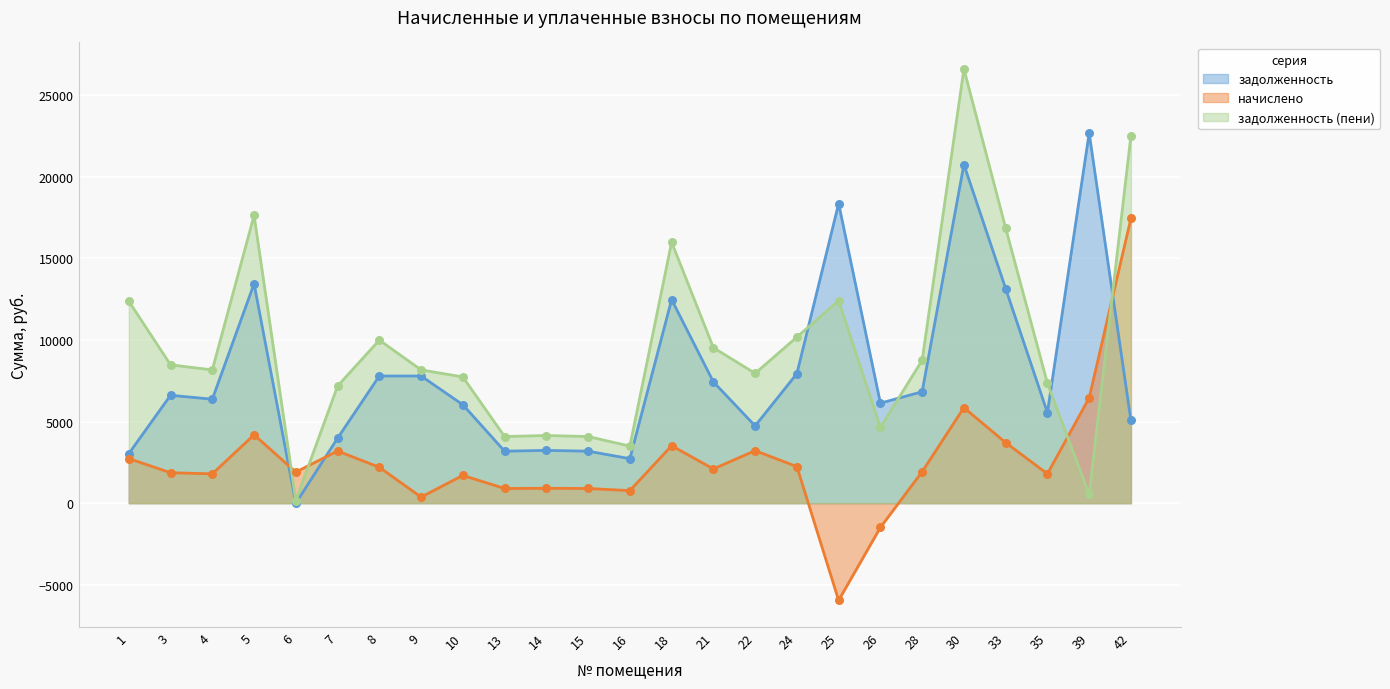

Which series contains the highest Y value?

задолженность (пени)